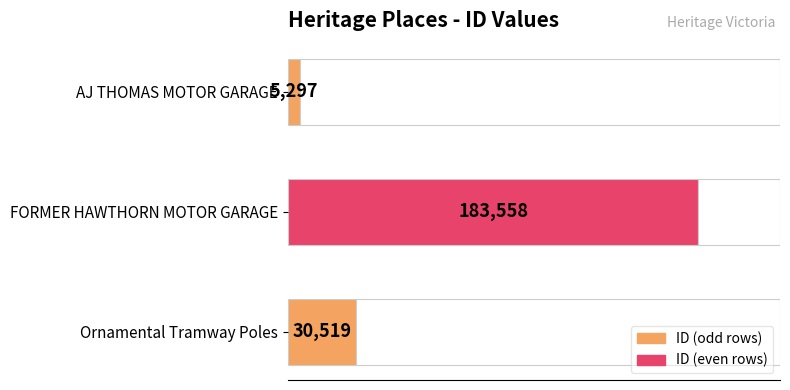

How many values are between 5297 and 183558?

3